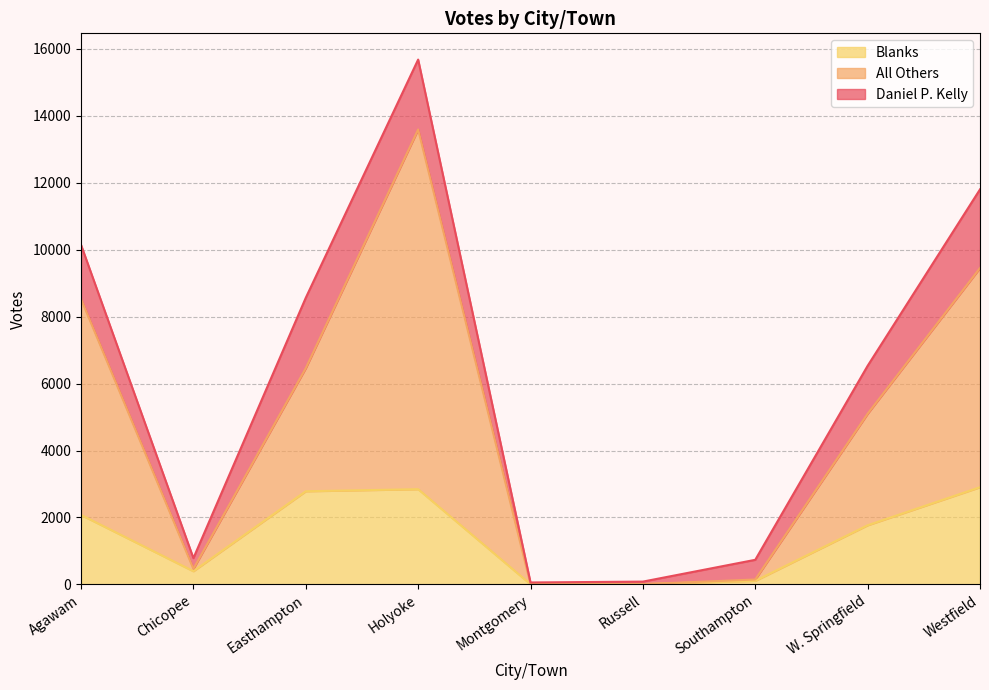

The All Others series shows 147 at Southampton. True or false?

True